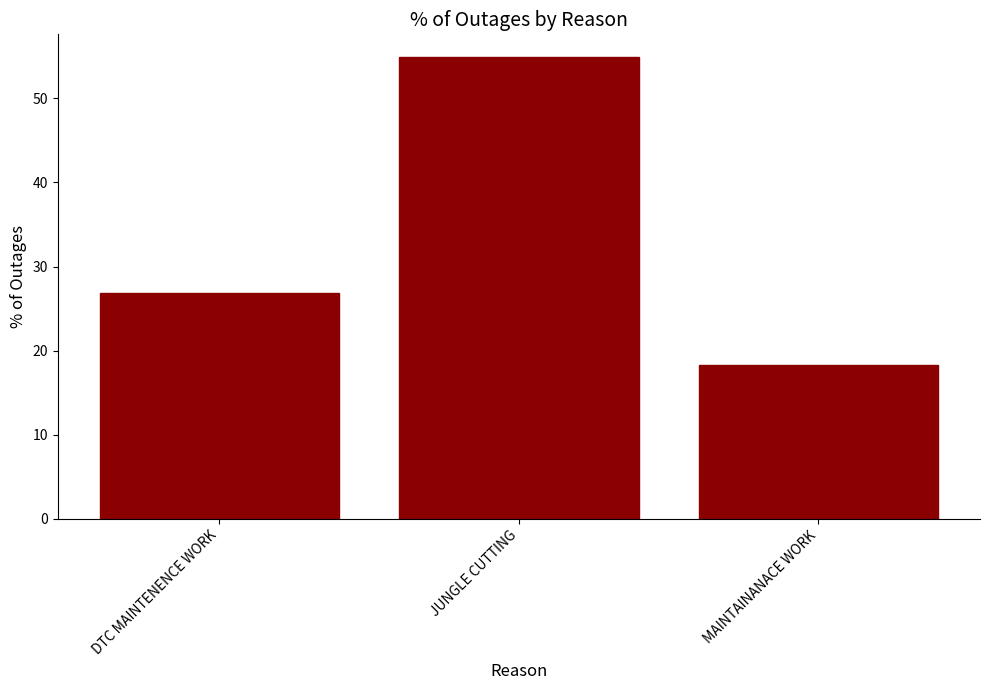

The value at DTC MAINTENENCE WORK is 26.8. True or false?

True